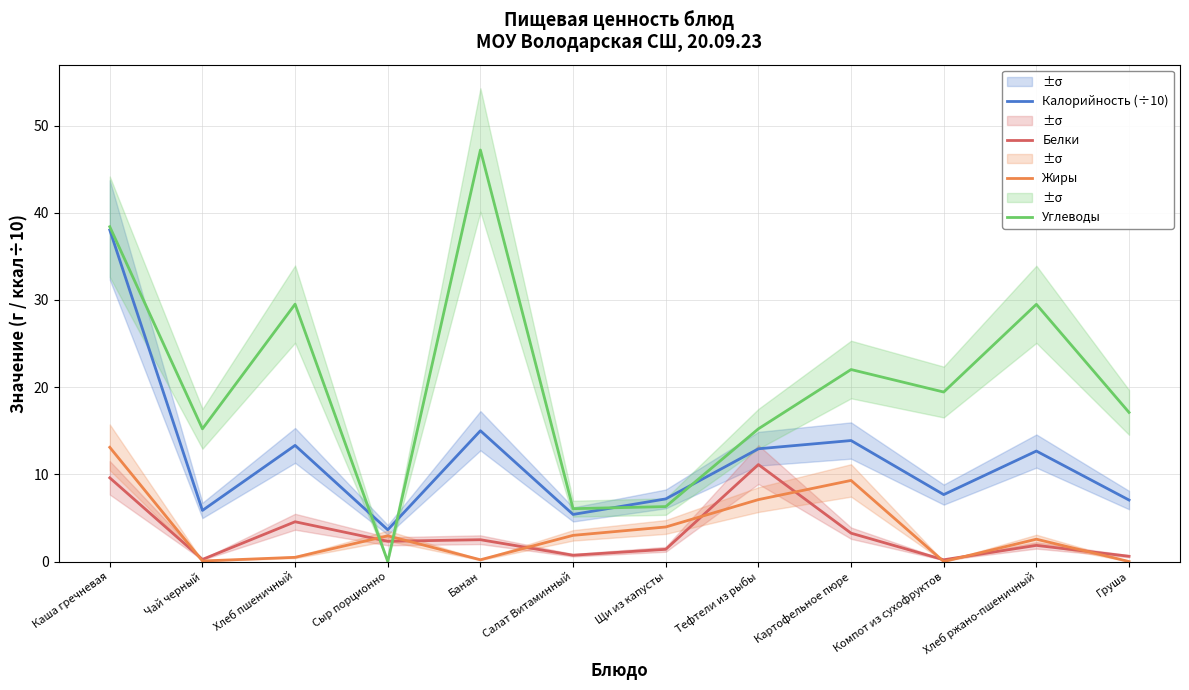

Which series has the largest range (max minus min)?

Углеводы